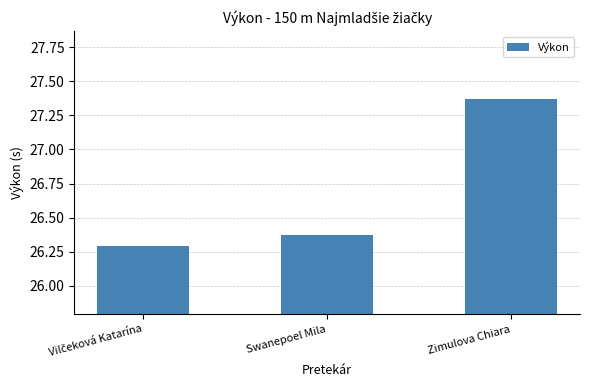

What is the smallest value displayed?

26.3